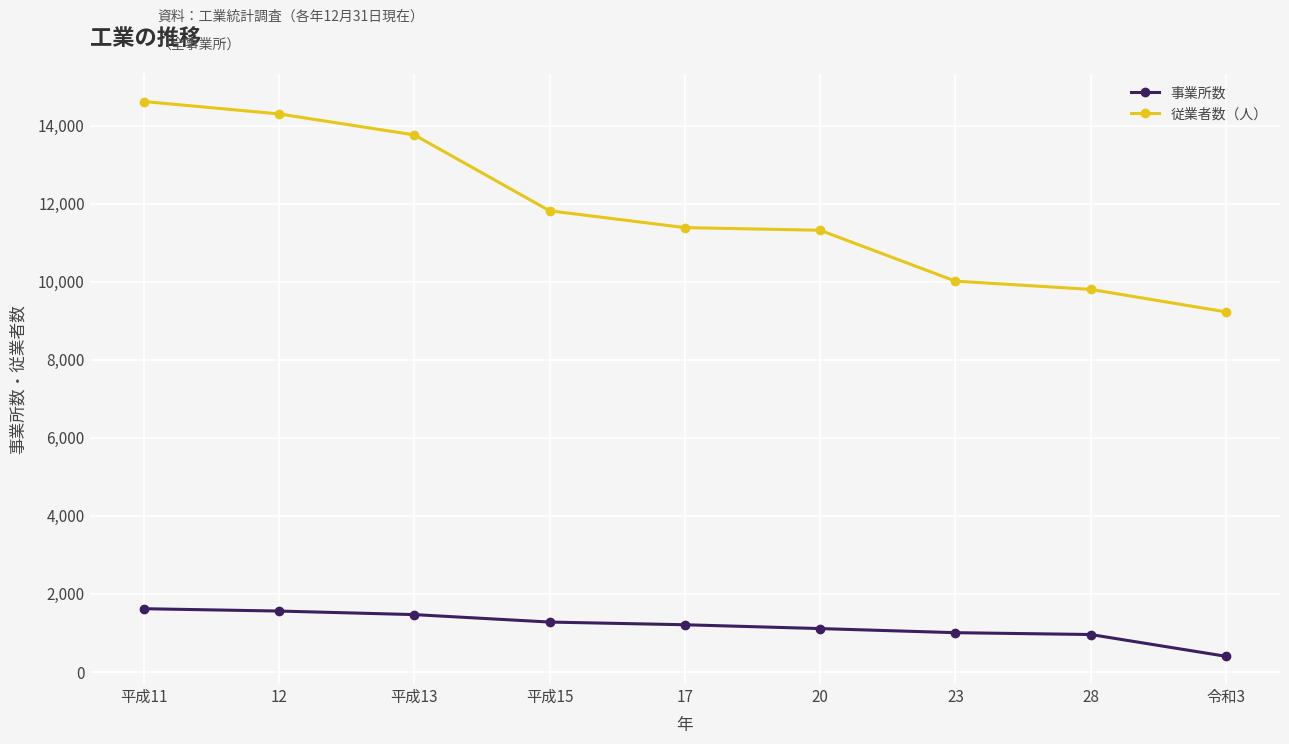

What is the spread (max minus min) of values at 23?

9008